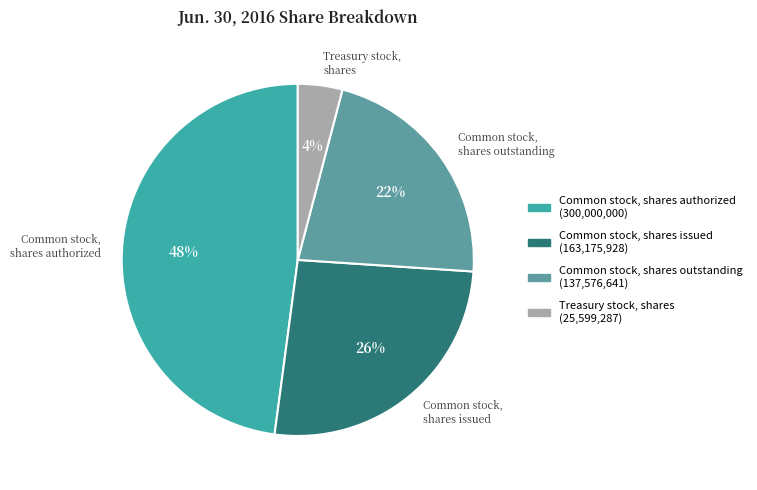

Is the sum of Common stock, shares authorized and Common stock, shares issued greater than half?

Yes